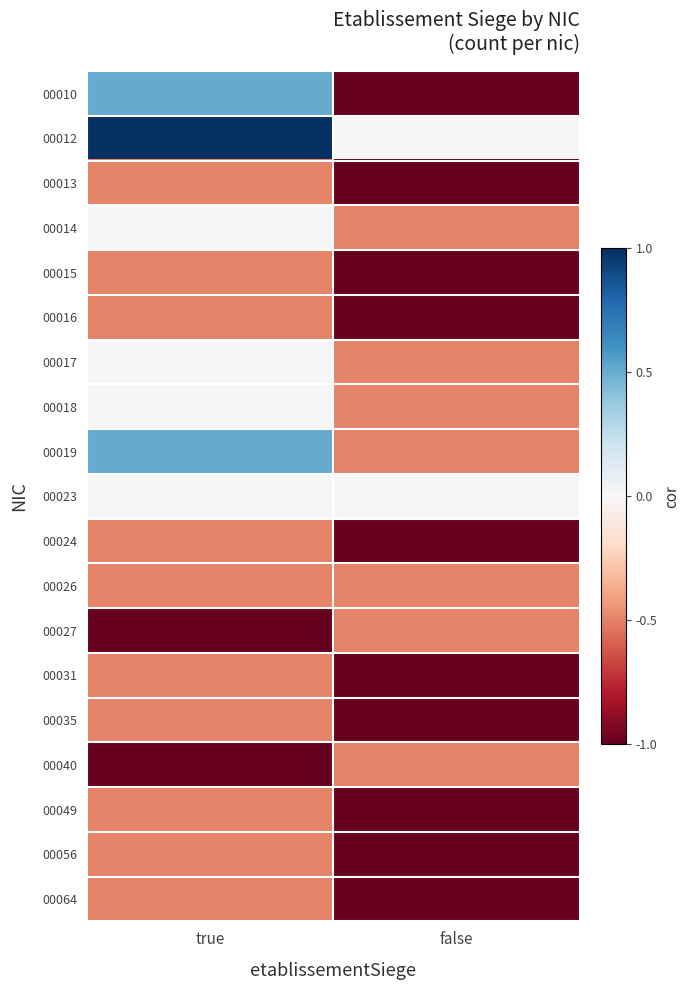

Rank the series at true from highest to lowest value.

00012, 00010, 00019, 00014, 00017, 00018, 00023, 00013, 00015, 00016, 00024, 00026, 00031, 00035, 00049, 00056, 00064, 00027, 00040